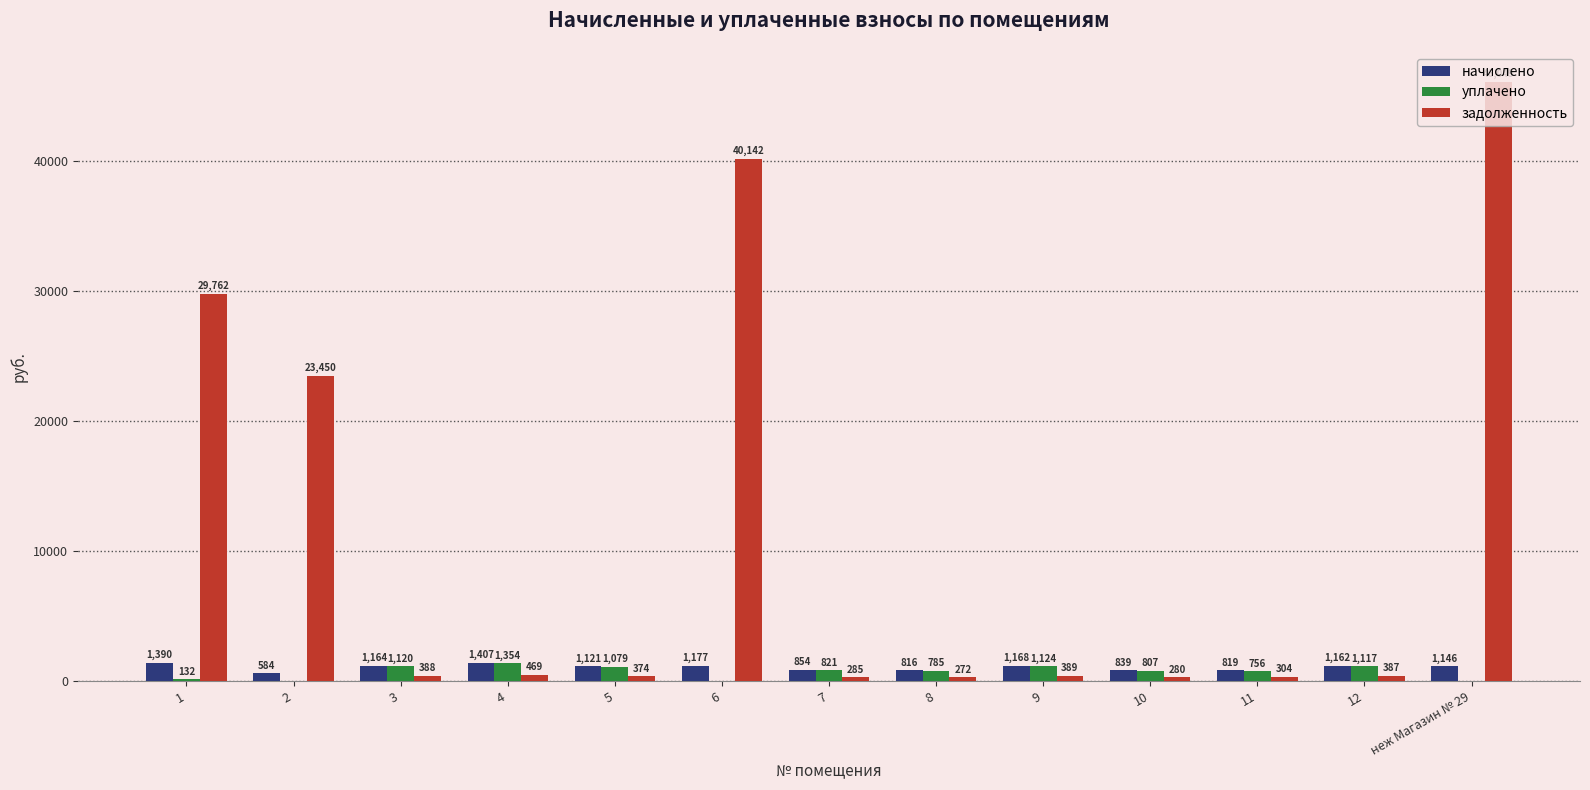

Between 9 and 11, which series saw the biggest shift?

уплачено